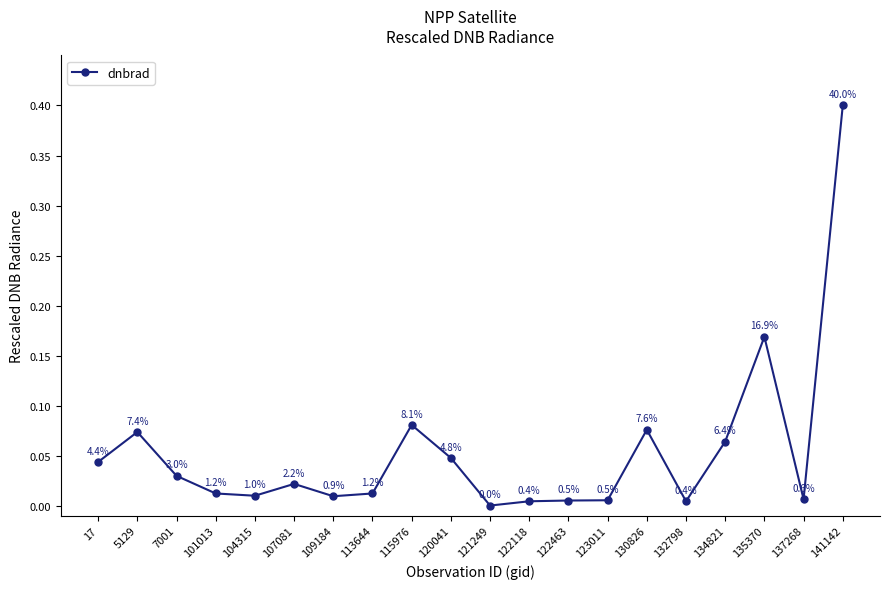

At which category does the data reach its first local peak?

5129